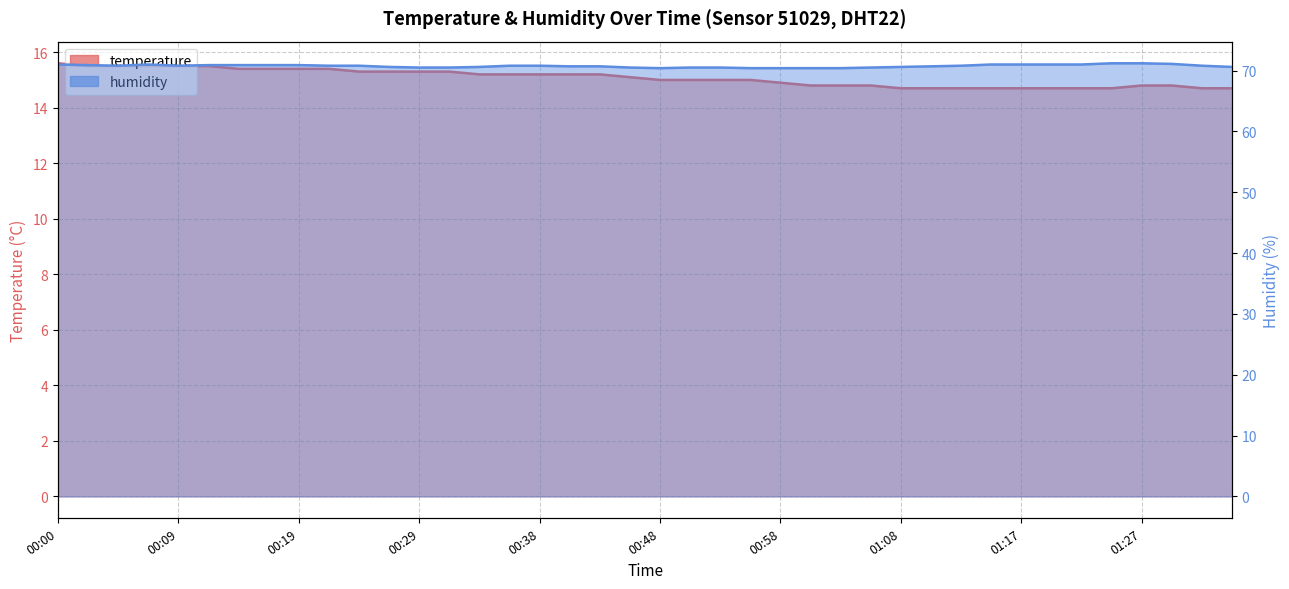

What is the difference between the maximum and second lowest values in the humidity series?

0.8